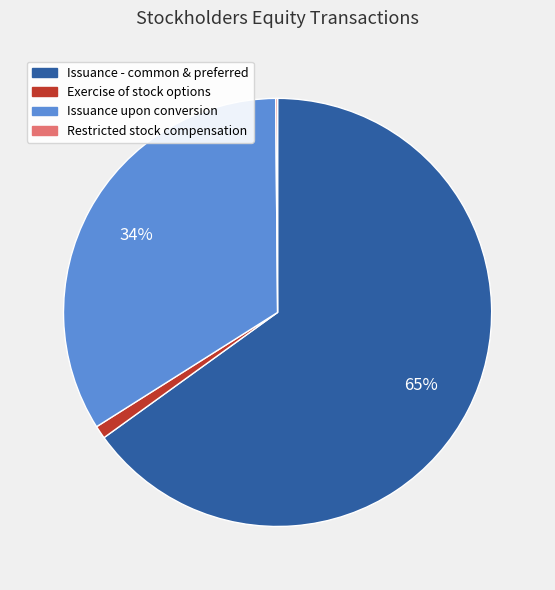

Is there a majority slice in this chart?

Yes